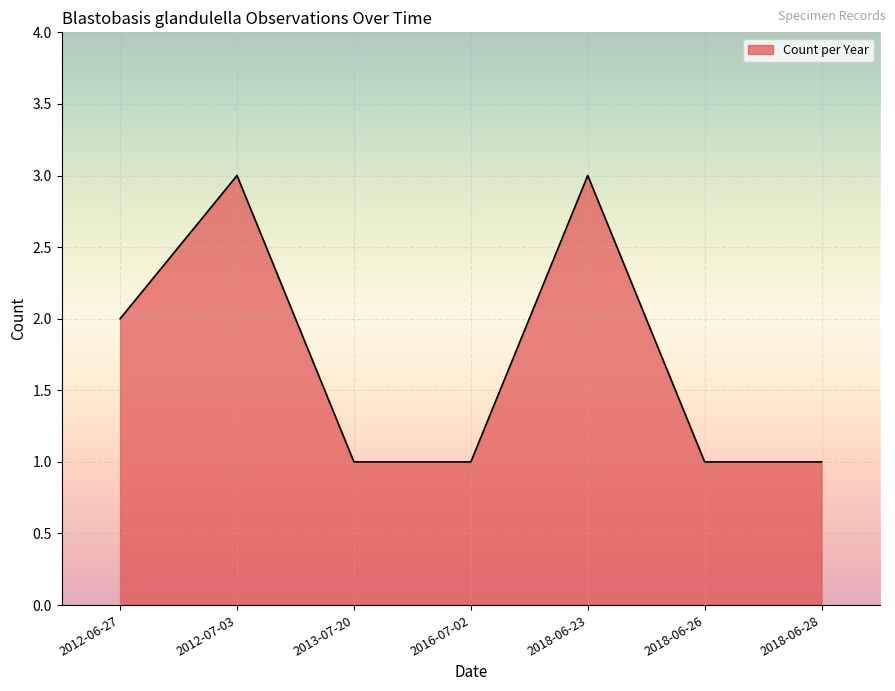

What is the smallest value displayed?

1